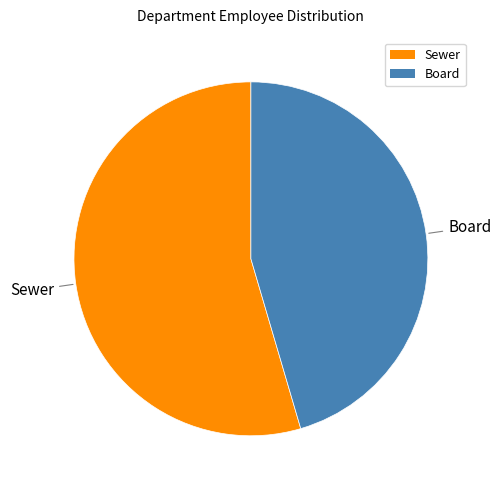

Rank the categories by value from lowest to highest.

Board, Sewer